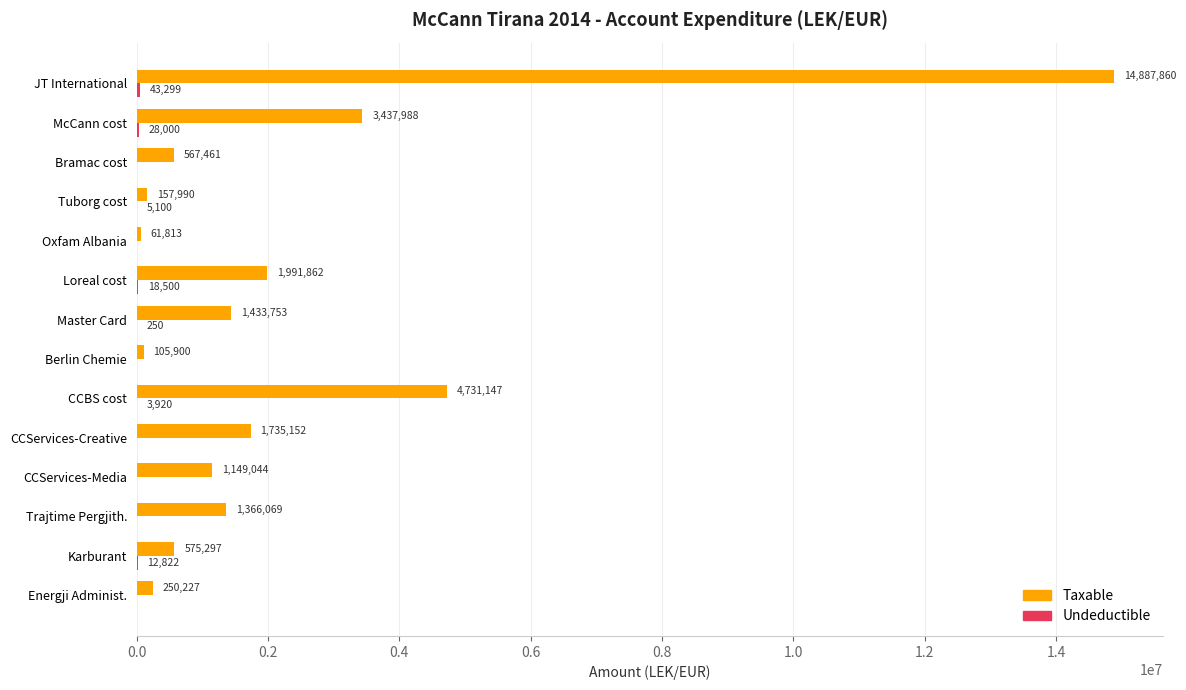

True or false: Taxable has a value of 2032771.2 at McCann cost.

False